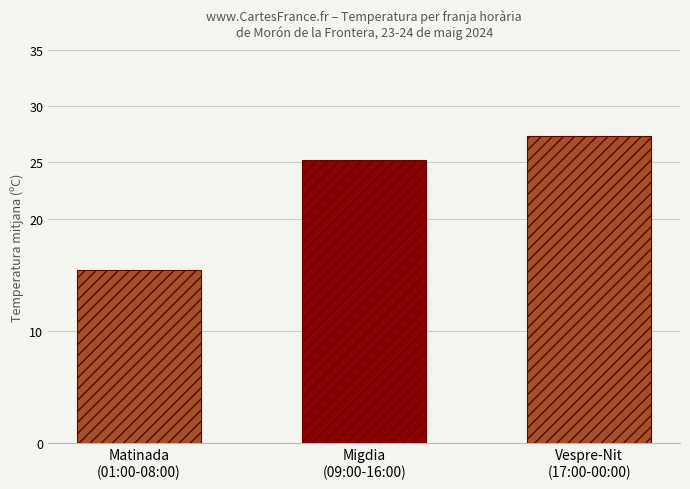

What is the sum of the values at Vespre-Nit
(17:00-00:00) and Migdia
(09:00-16:00)?

52.5